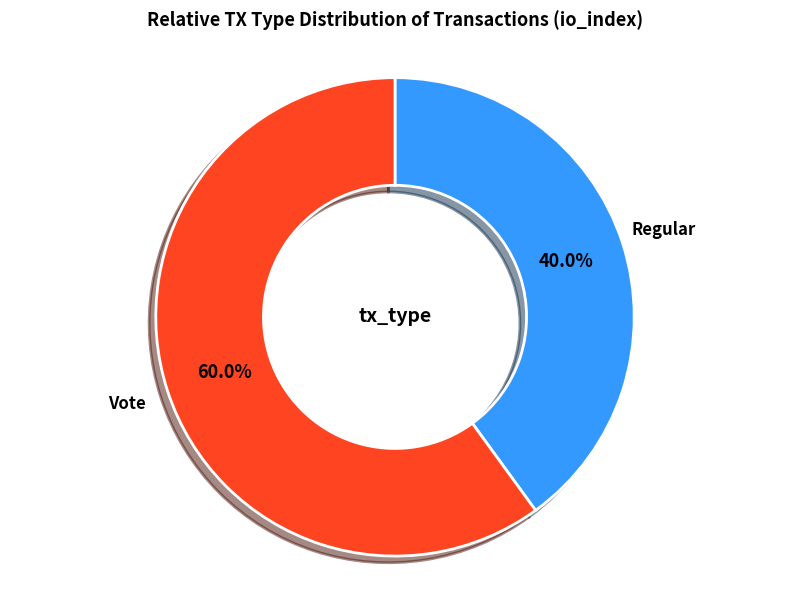

How many slices are in this pie chart?

2